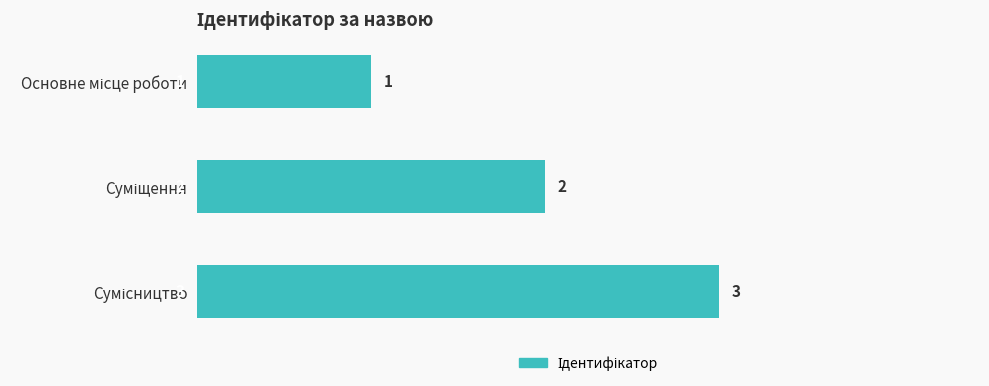

What is the maximum value shown in the chart?

3